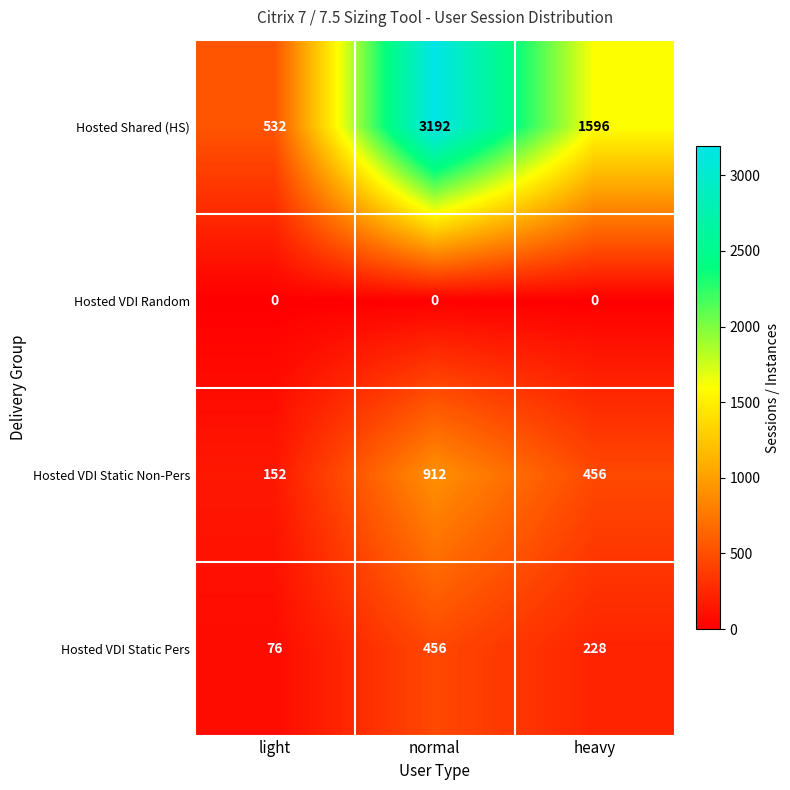

What is the spread (max minus min) of values at heavy?

1596